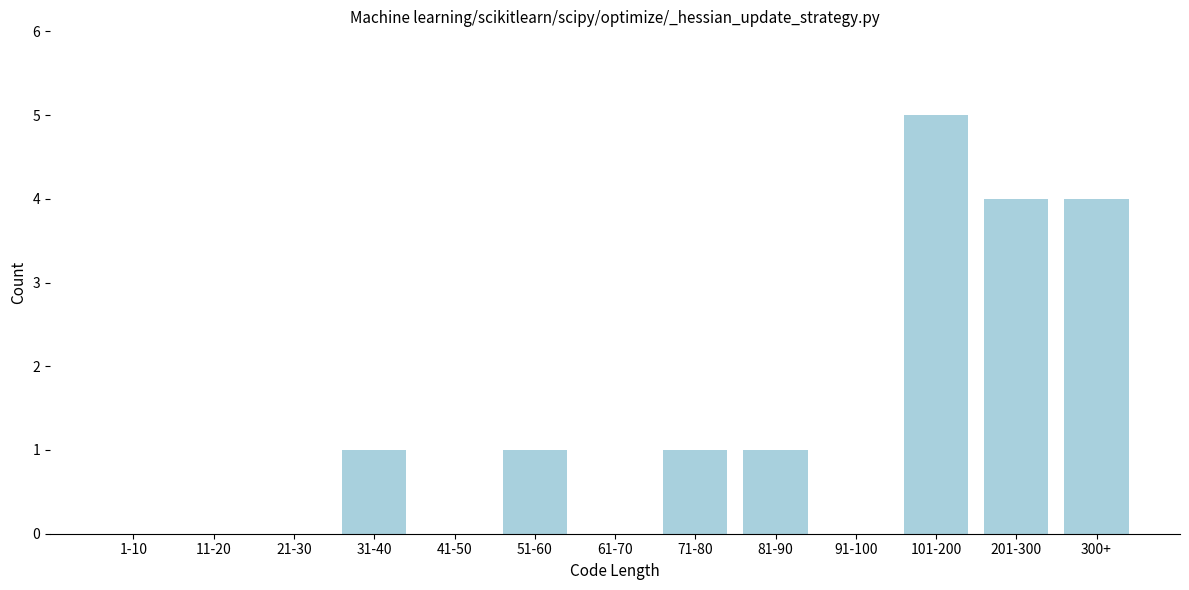

Reading right to left, list all the values displayed in this chart.

300+=4	201-300=4	101-200=5	91-100=0	81-90=1	71-80=1	61-70=0	51-60=1	41-50=0	31-40=1	21-30=0	11-20=0	1-10=0